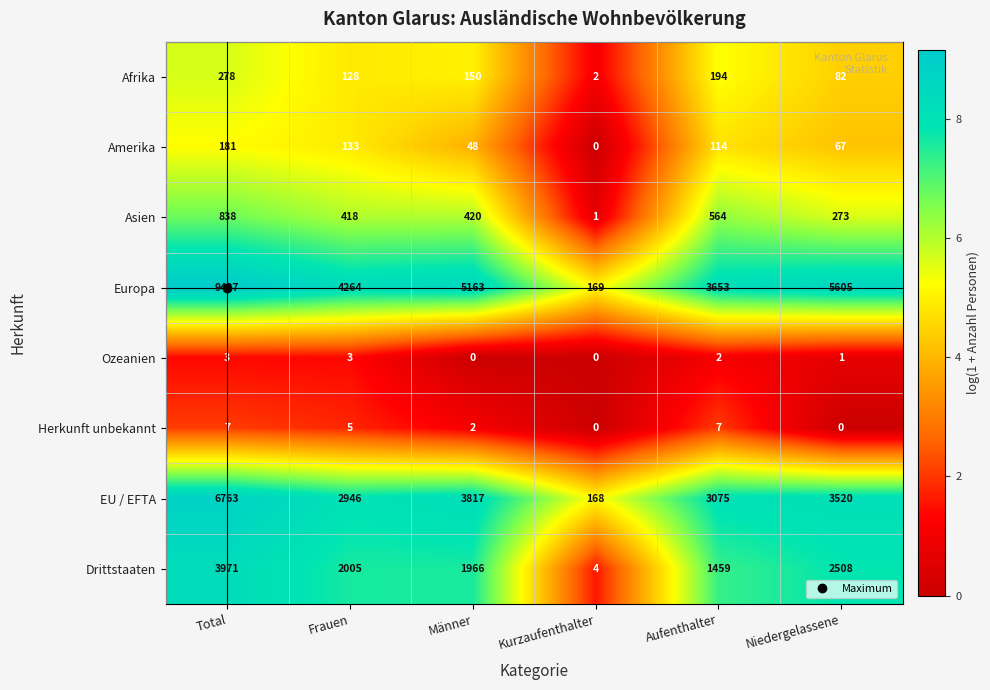

Between Männer and Aufenthalter, which series saw the biggest shift?

Europa